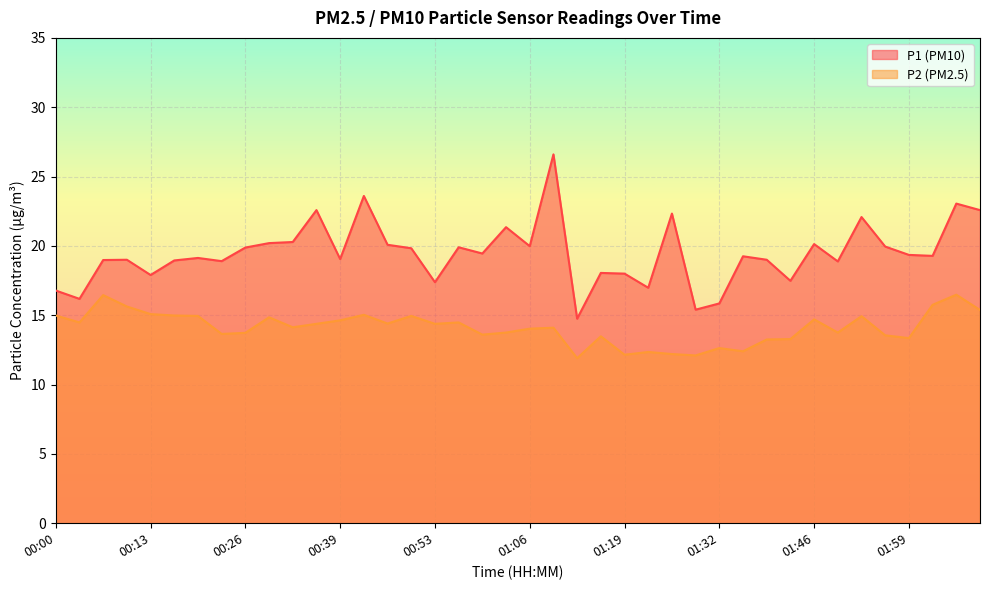

Where is the first local minimum for P1?

00:03